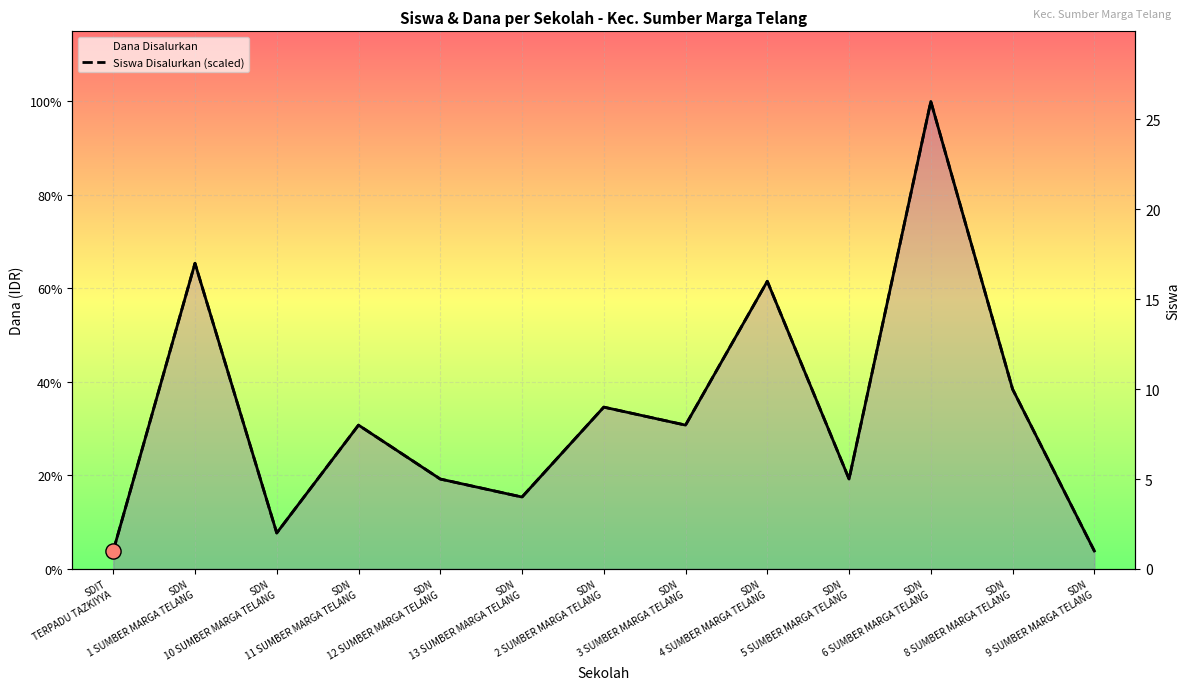

Is the value of Siswa Disalurkan (scaled) at SDN
6 SUMBER MARGA TELANG greater than the value of Dana Disalurkan at SDN
5 SUMBER MARGA TELANG?

Yes